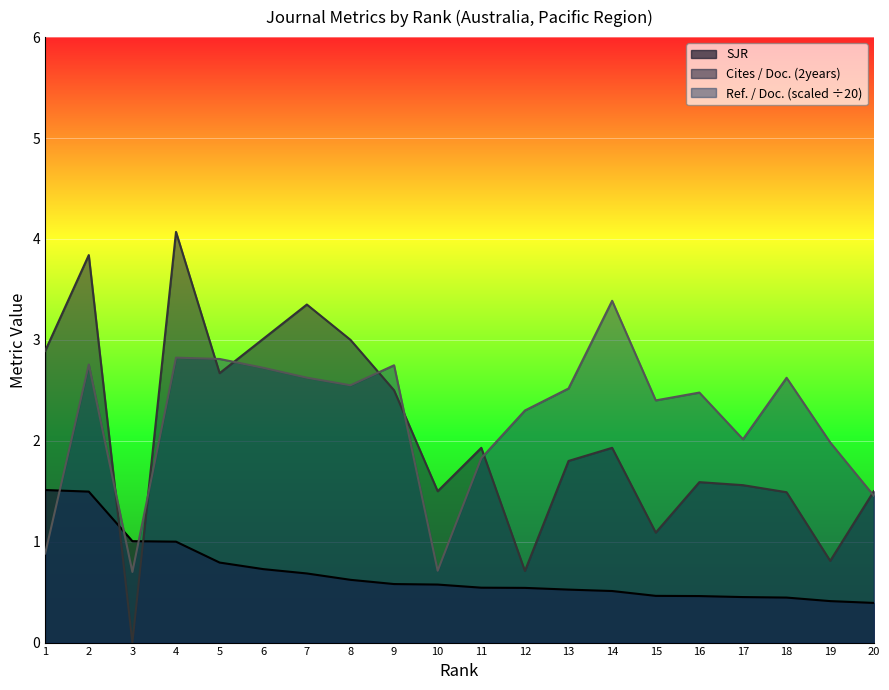

What is the highest value of the Ref. / Doc. series?

3.4